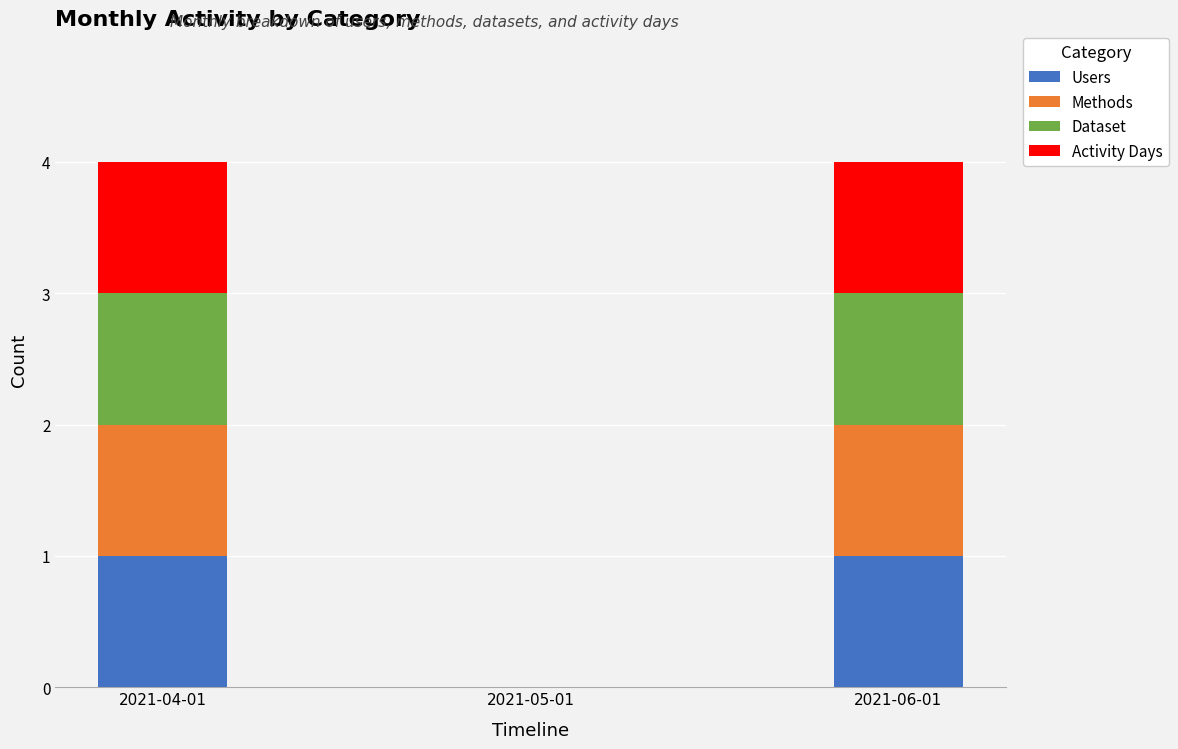

Is it true that Users equals 1 at 2021-04-01?

True